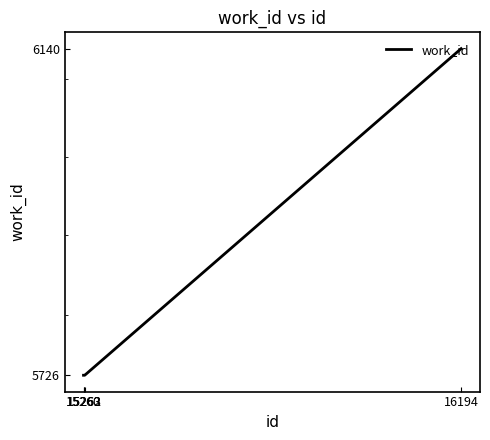

True or false: the data shows 10286 at 16194.

False